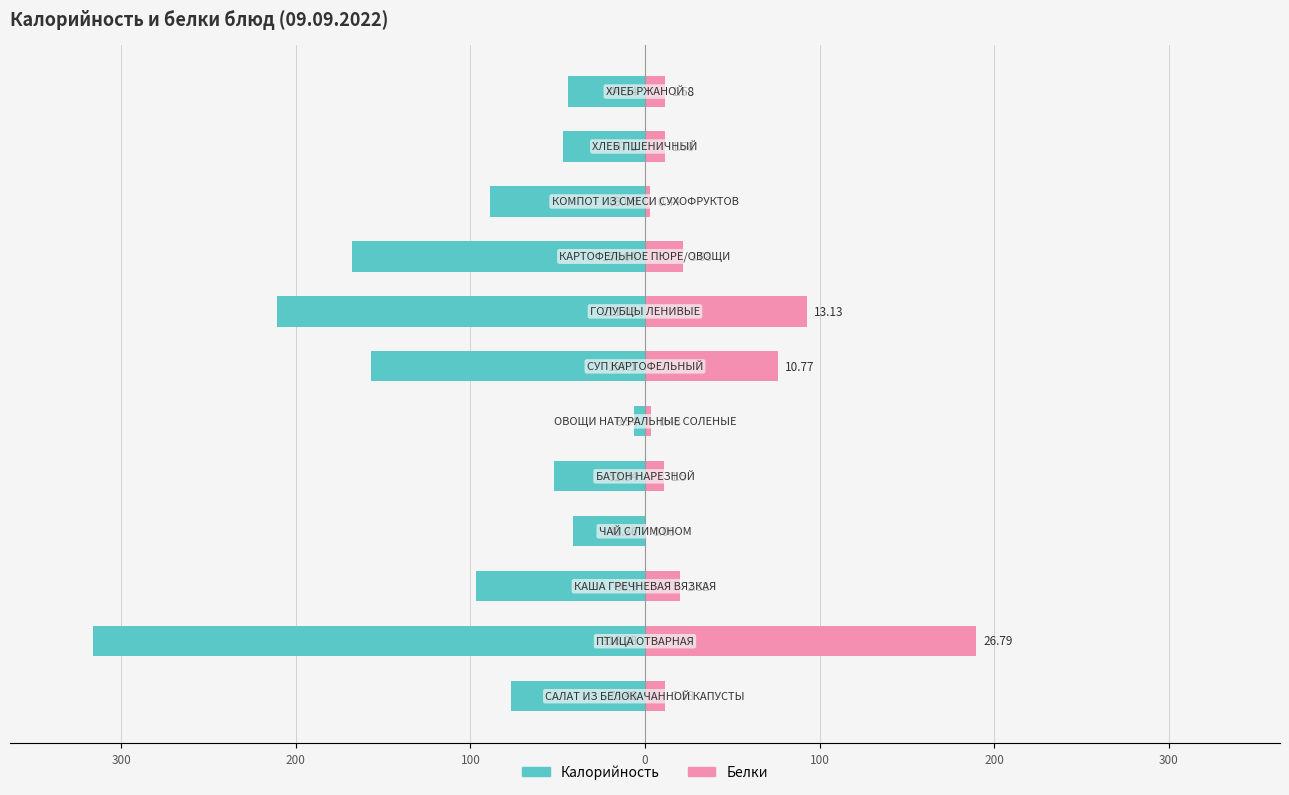

What is the difference between the maximum and second lowest values in the Белки series?

186.7